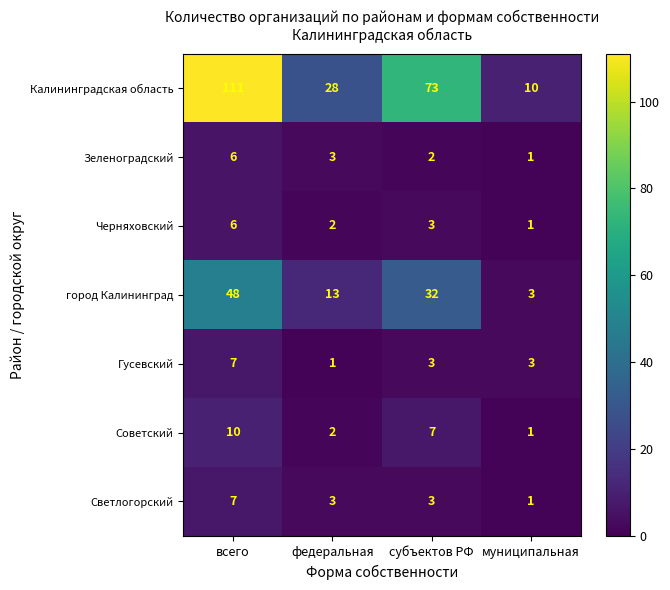

Reading left to right, list all the values displayed in this chart.

Калининградская область: всего=111	федеральная=28	субъектов РФ=73	муниципальная=10
Зеленоградский: всего=6	федеральная=3	субъектов РФ=2	муниципальная=1
Черняховский: всего=6	федеральная=2	субъектов РФ=3	муниципальная=1
город Калининград: всего=48	федеральная=13	субъектов РФ=32	муниципальная=3
Гусевский: всего=7	федеральная=1	субъектов РФ=3	муниципальная=3
Советский: всего=10	федеральная=2	субъектов РФ=7	муниципальная=1
Светлогорский: всего=7	федеральная=3	субъектов РФ=3	муниципальная=1